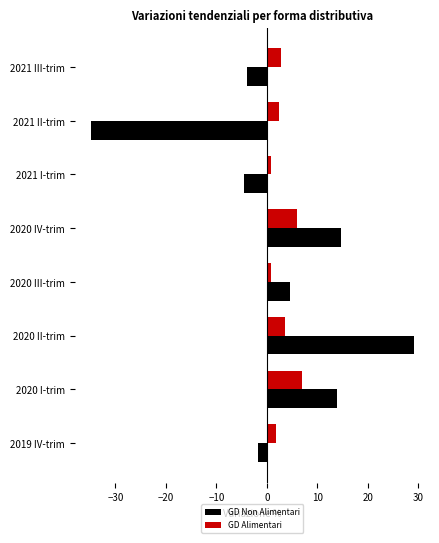

How many data points in GD Non Alimentari are above 4?

4